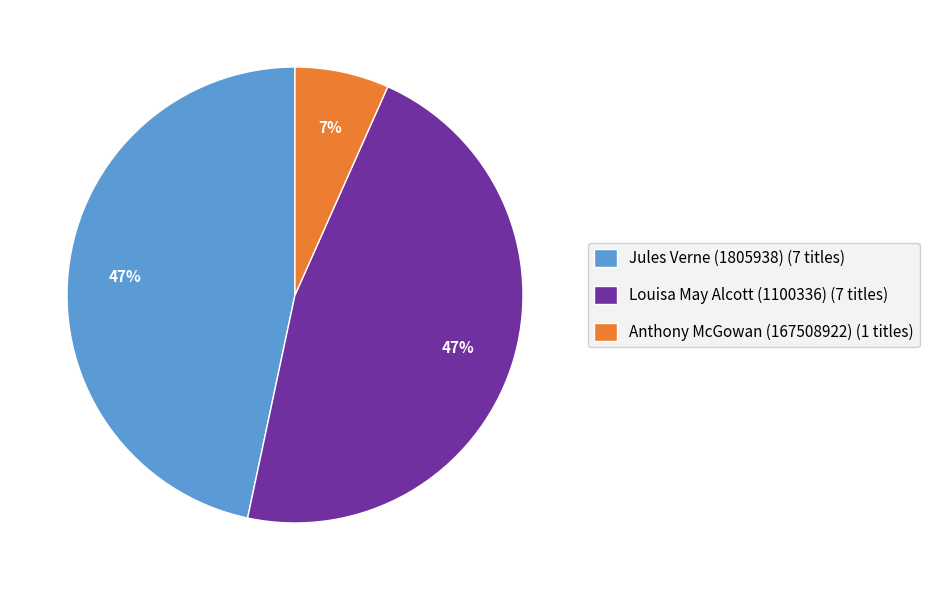

Which has a higher value, Anthony McGowan (167508922) (1 titles) or Jules Verne (1805938) (7 titles)?

Jules Verne (1805938) (7 titles)